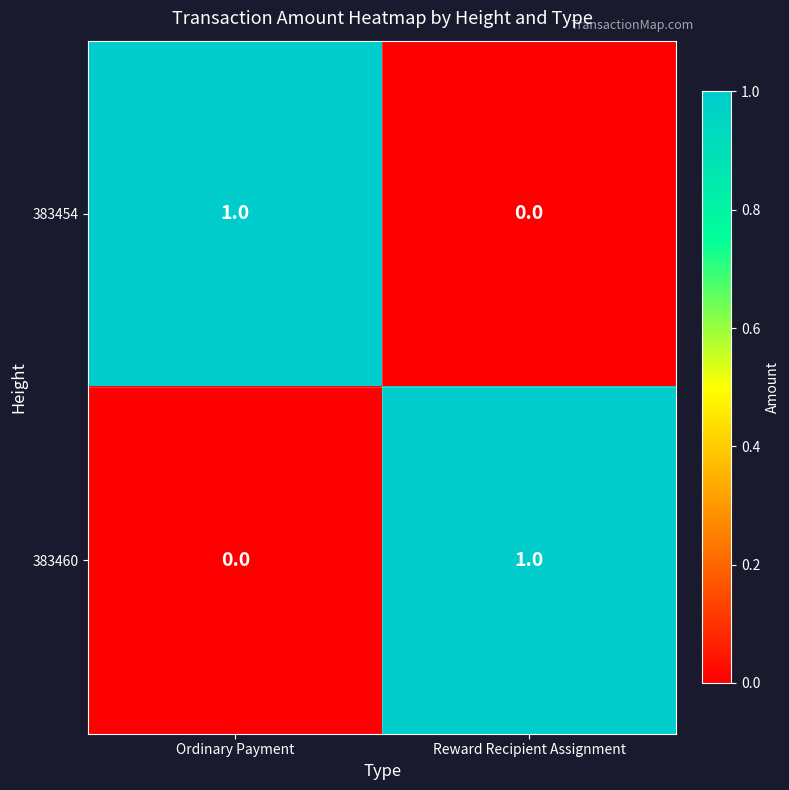

The value of 383454 at Reward Recipient Assignment is 1. True or false?

False